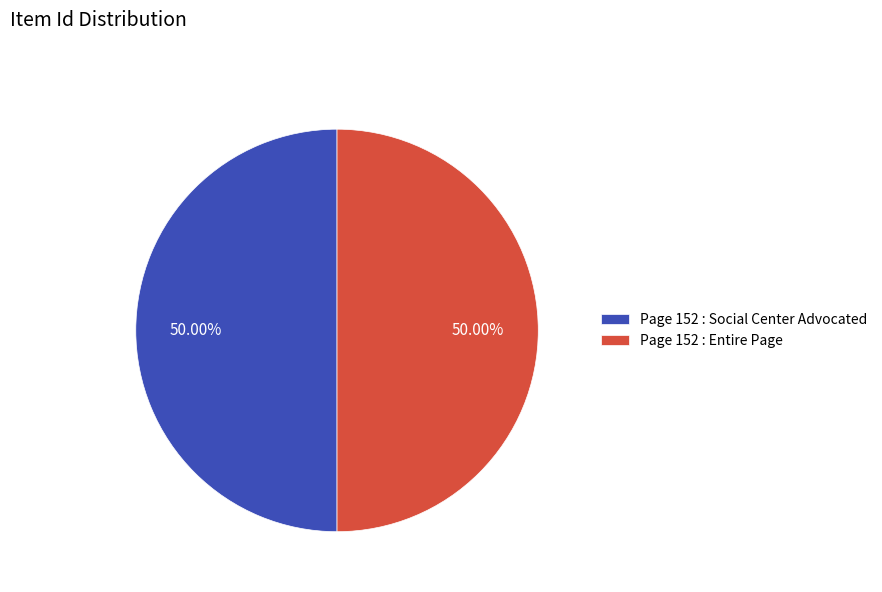

To the nearest percent, what is the combined percentage of Page 152 : Entire Page and Page 152 : Social Center Advocated?

100%